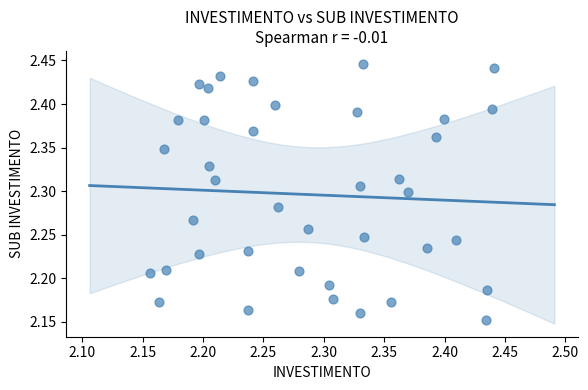

What is the range of Y values (max minus min)?

0.3